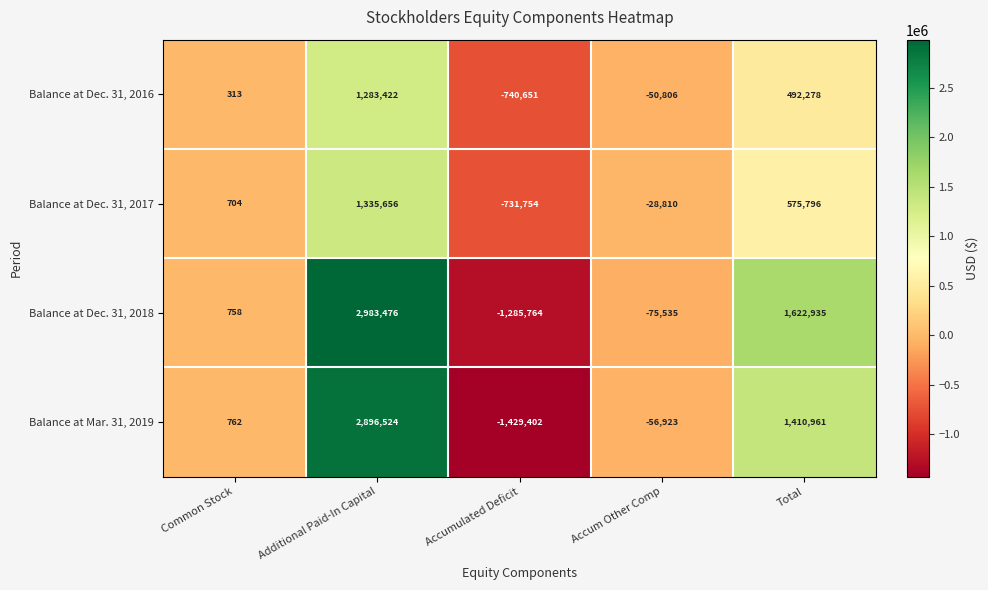

What is the spread (max minus min) of values at Accum Other Comp?

46725